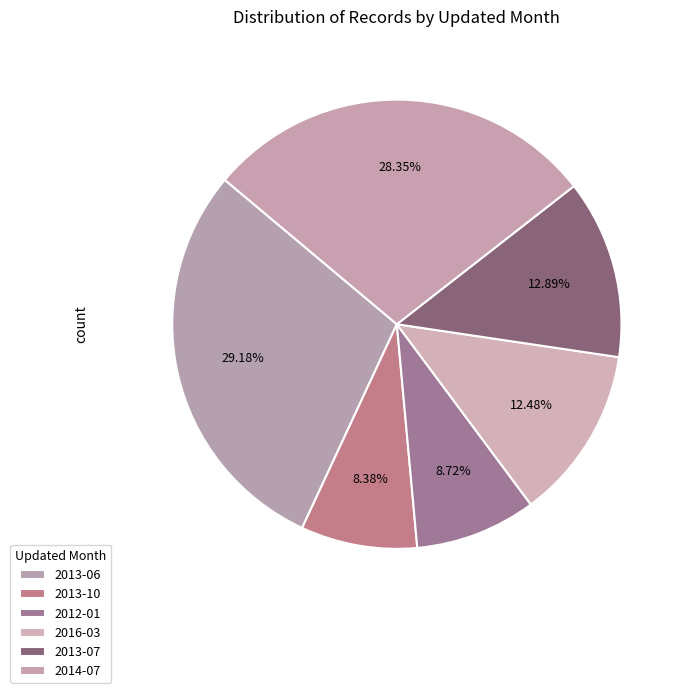

Which category has the biggest portion of the pie?

2013-06